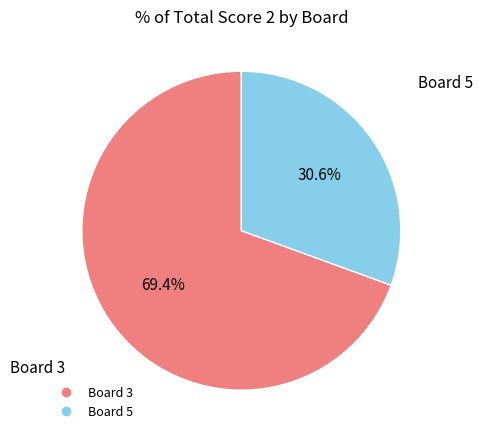

Count the number of slices in the pie.

2